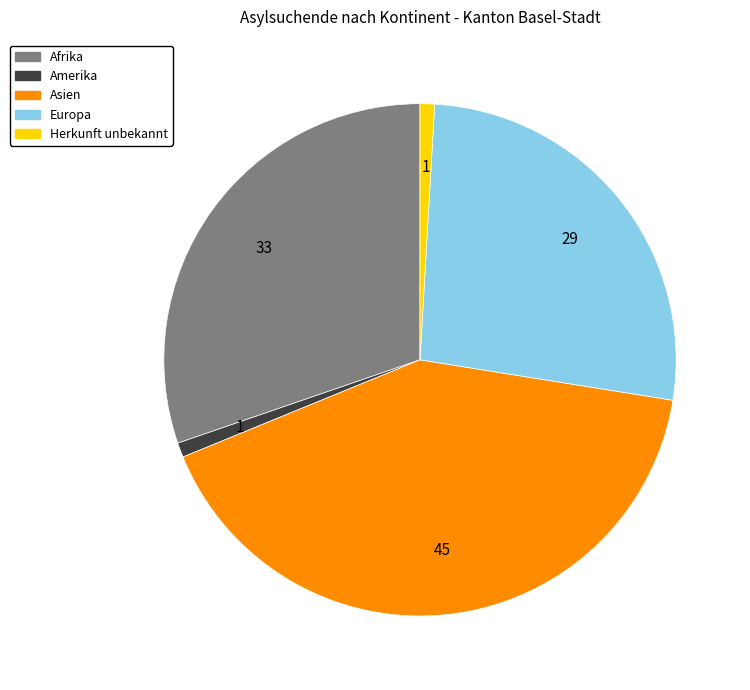

What is the ratio of the value at Afrika to the value at Europa?

1.1